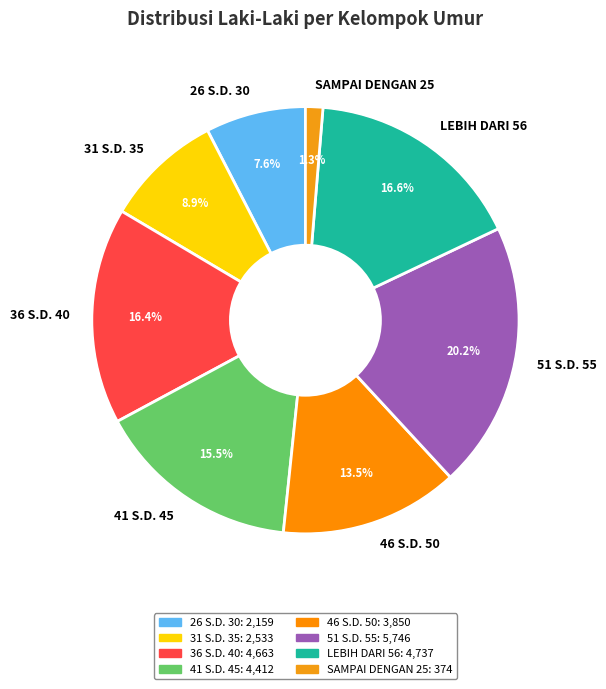

Does any single category account for the majority?

No